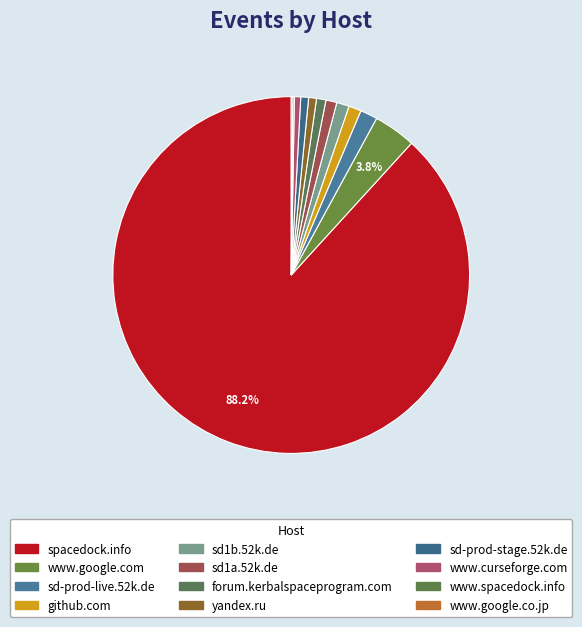

What is the change in value from github.com to yandex.ru?

-3